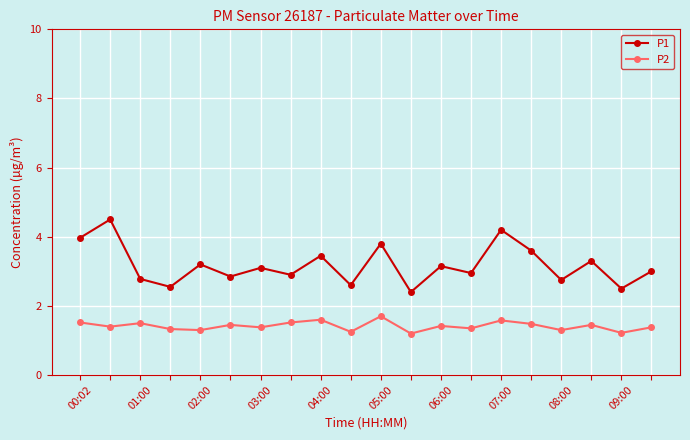

True or false: P2 has more than 0 interior local peaks.

True